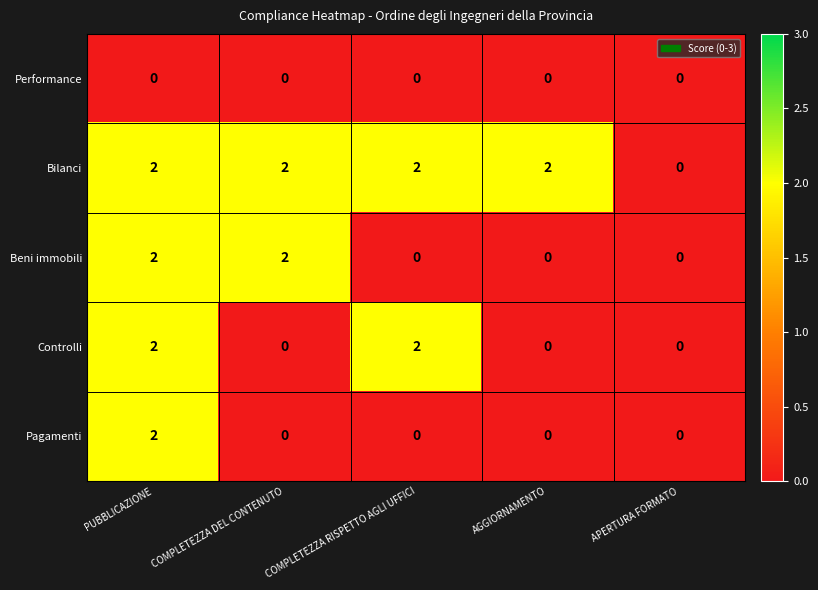

At which category is the sum across all series the highest?

PUBBLICAZIONE